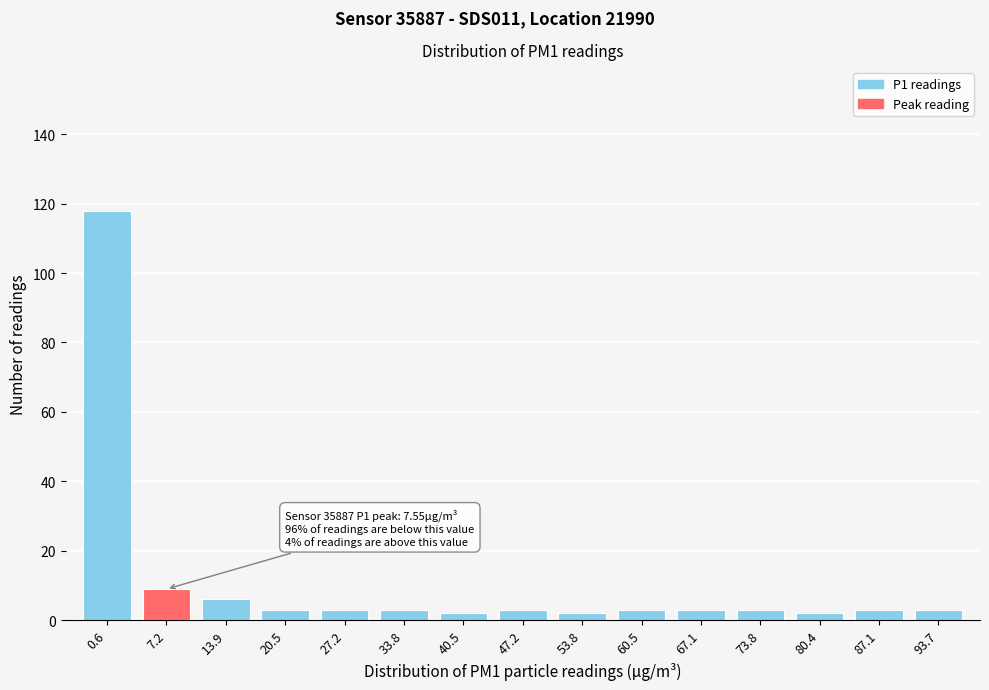

Reading left to right, list all the values displayed in this chart.

118	9	6	3	3	3	2	3	2	3	3	3	2	3	3